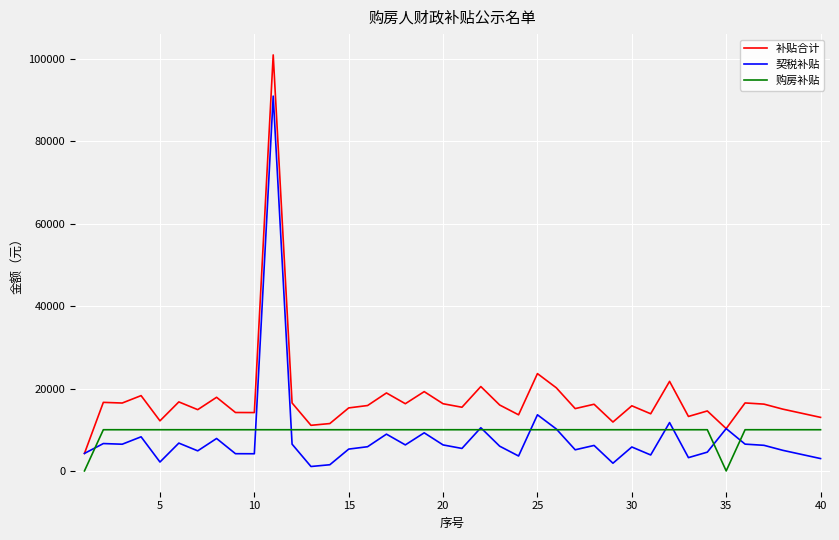

Which series has the widest spread of values?

补贴合计